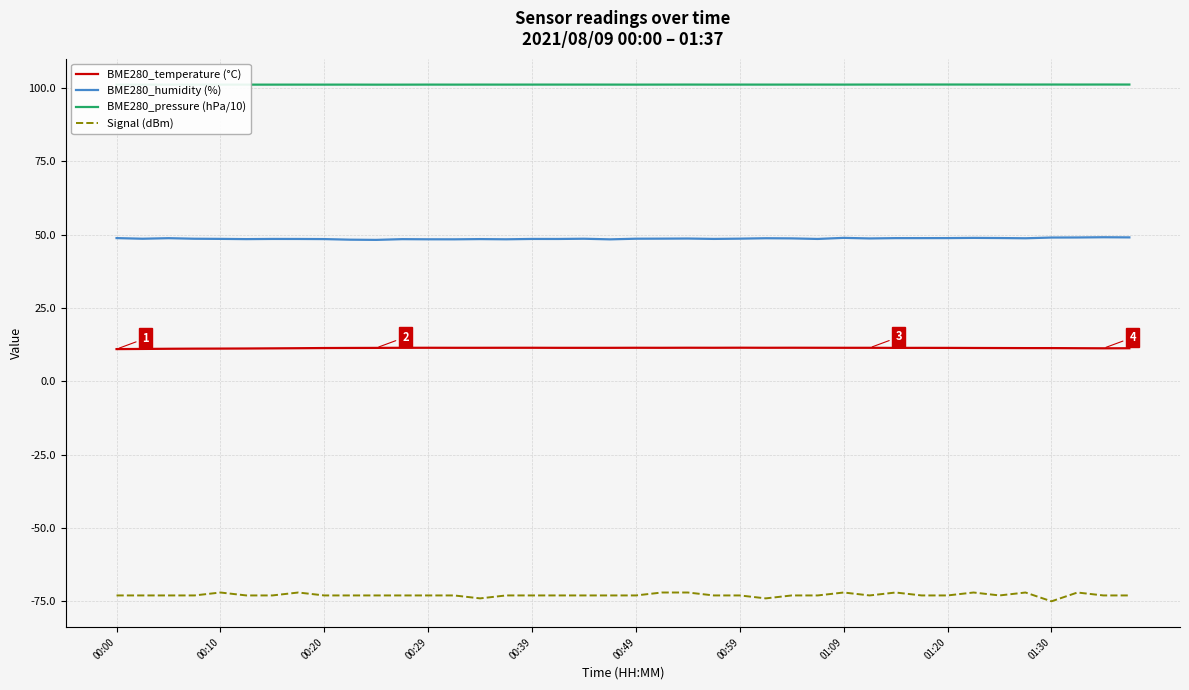

Which series has the largest total across all categories?

BME280_pressure (hPa/10)